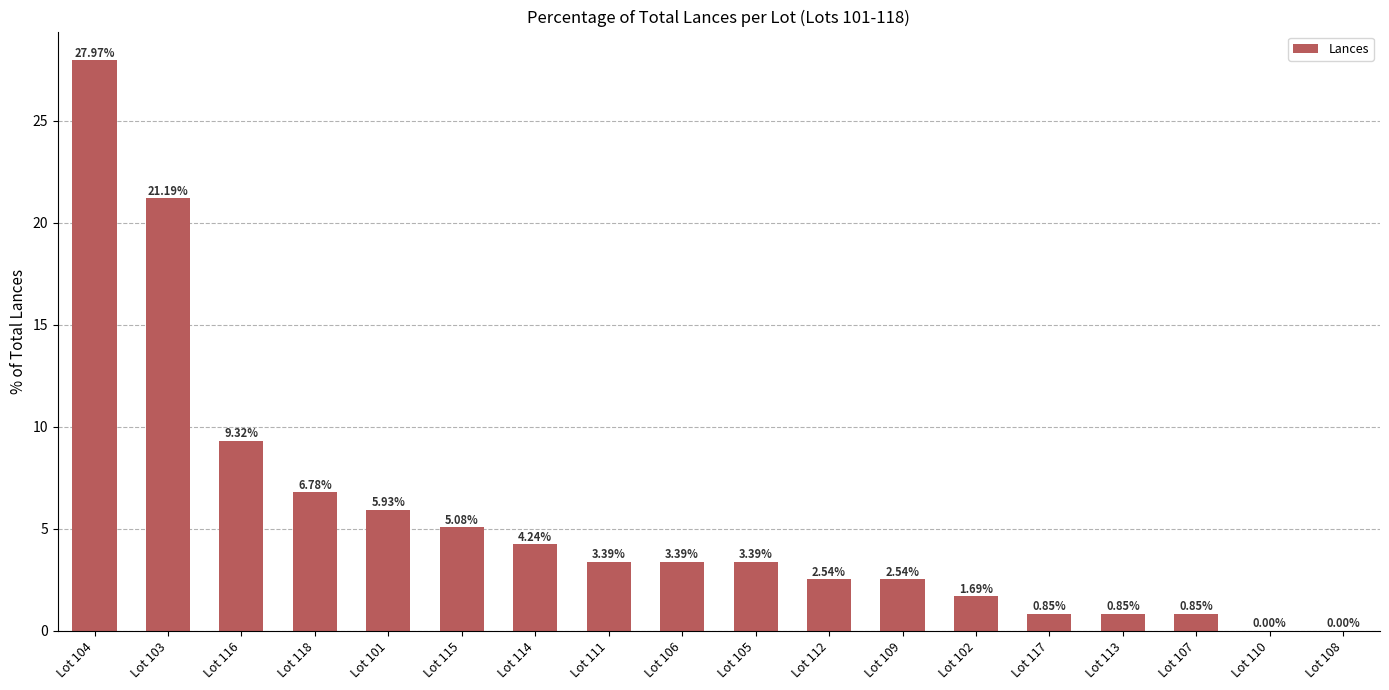

What is the average value?

5.6